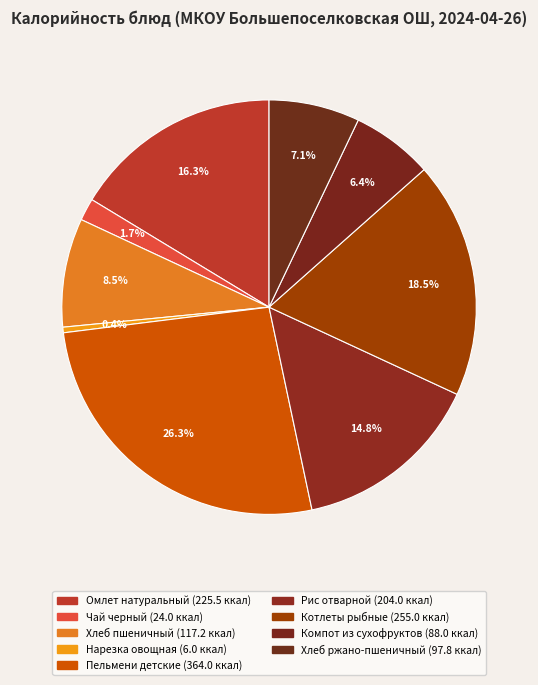

What is the change in value from Хлеб пшеничный to Компот из сухофруктов?

-29.2